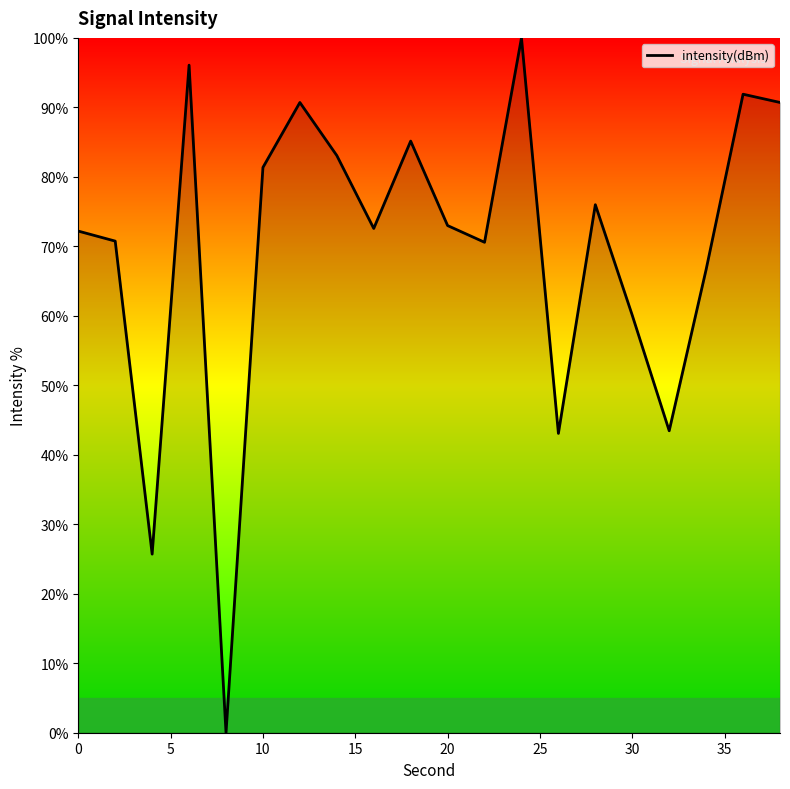

Is this an area chart (filled region under the line)?

No